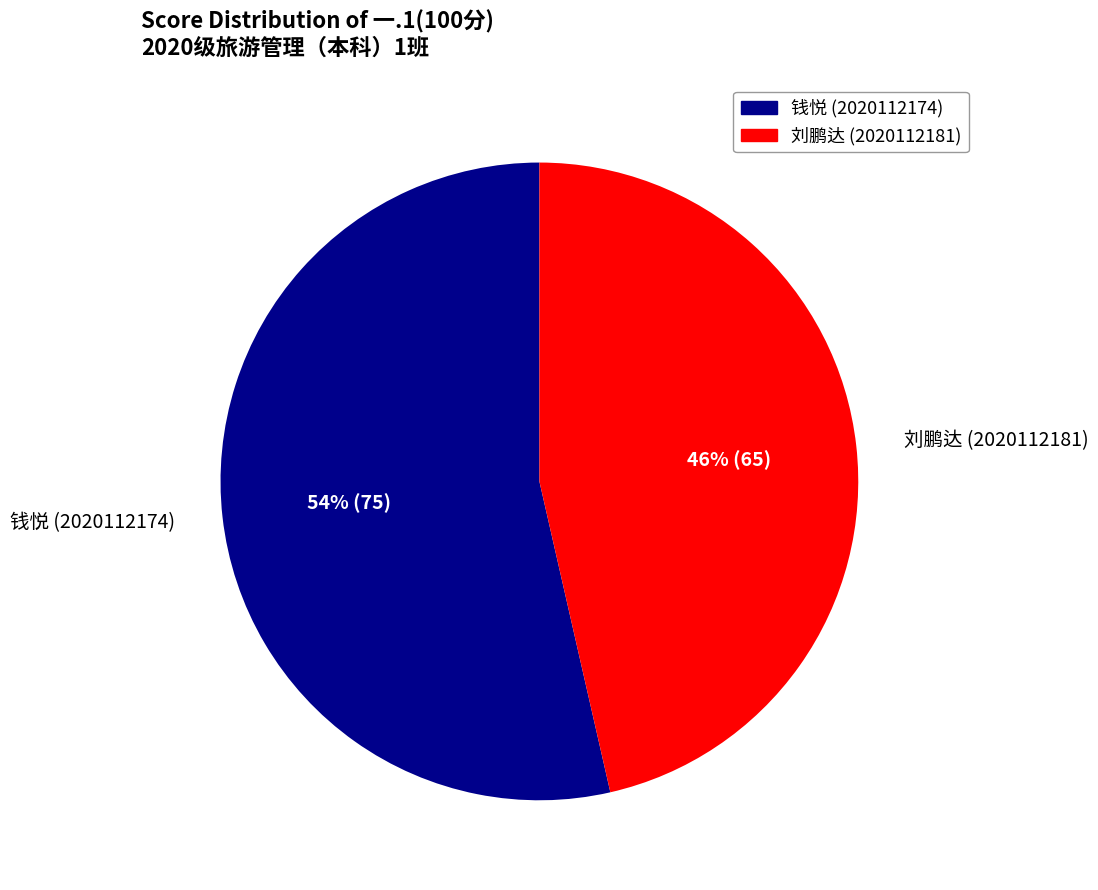

True or false: 钱悦 (2020112174) accounts for 59% of the total.

False